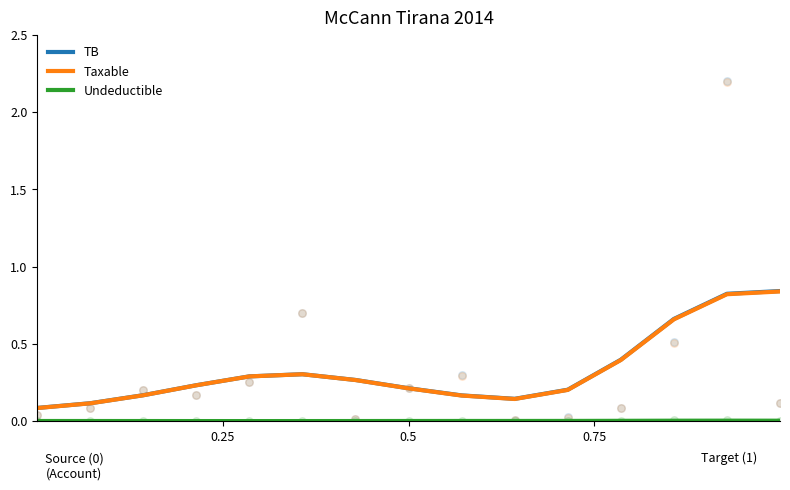

Which series contains the highest Y value?

TB